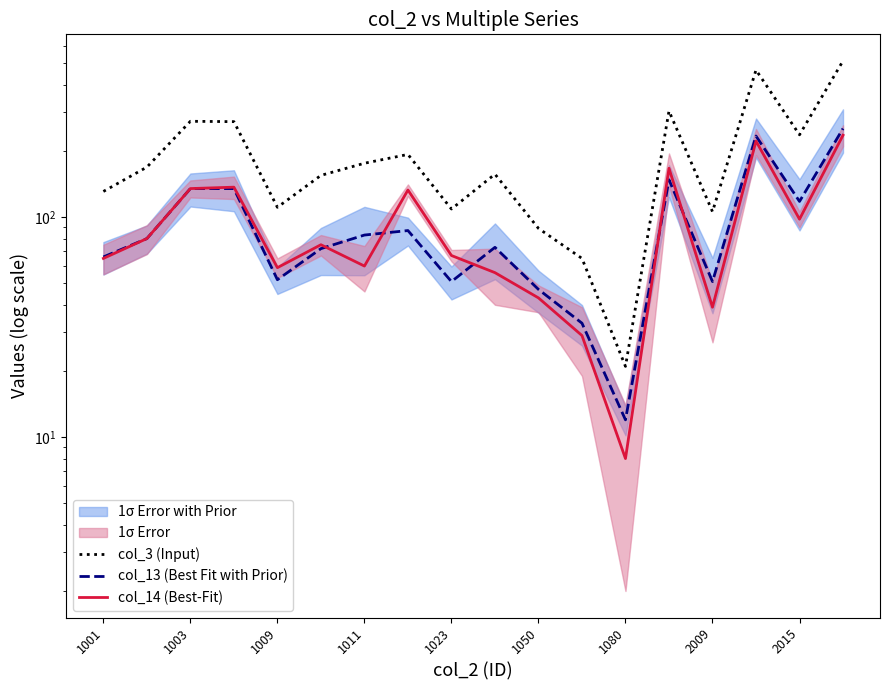

Between 1011 and 1080, which series saw the biggest shift?

col_3 (Input)